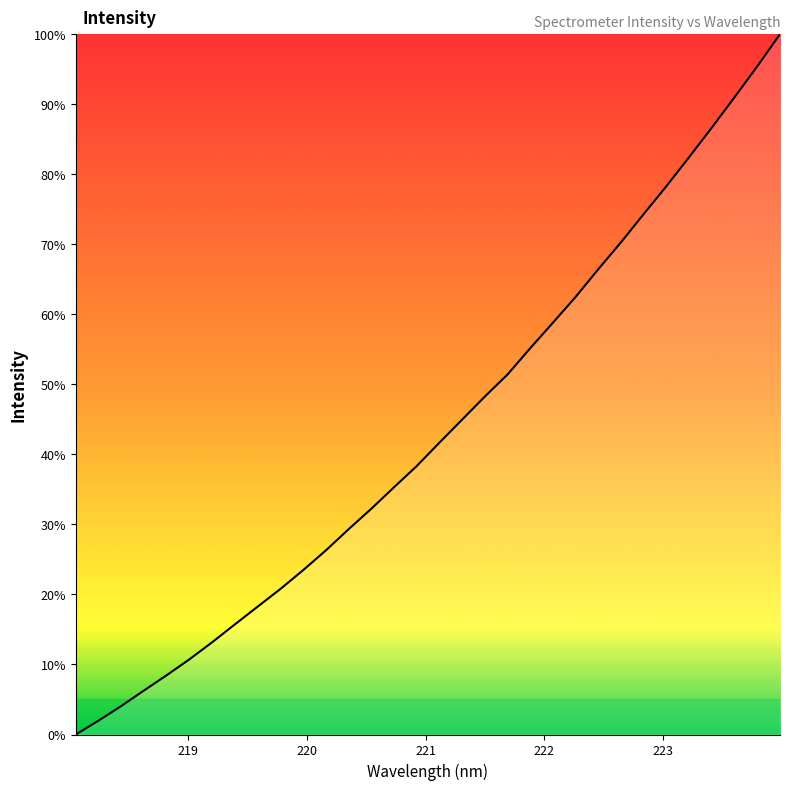

Reading right to left, what are all the values shown in this chart?

100.0	95.4	91.0	86.7	82.5	78.3	74.3	70.3	66.5	62.5	58.8	55.2	51.4	48.3	45.0	41.7	38.3	35.3	32.2	29.3	26.3	23.5	20.8	18.3	15.7	13.2	10.7	8.5	6.3	4.1	2.0	0.0